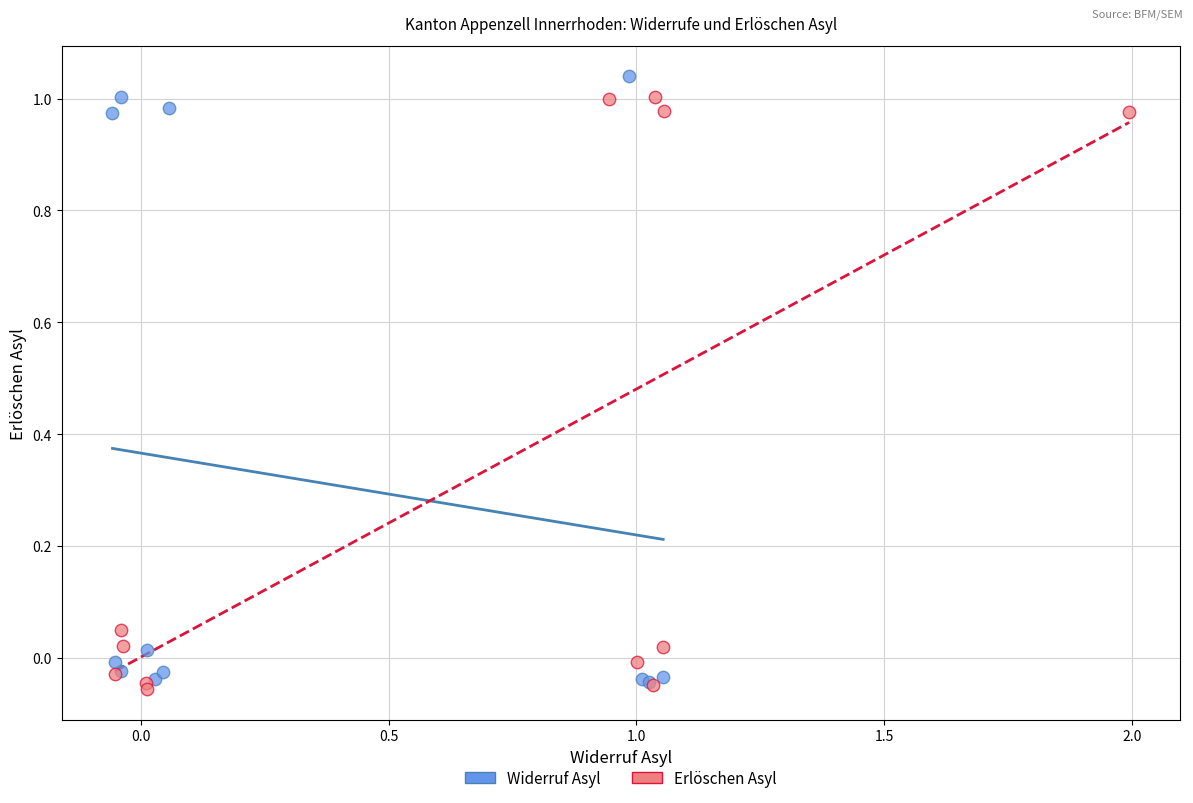

What are all the series names shown in the legend?

Widerruf Asyl, Erlöschen Asyl